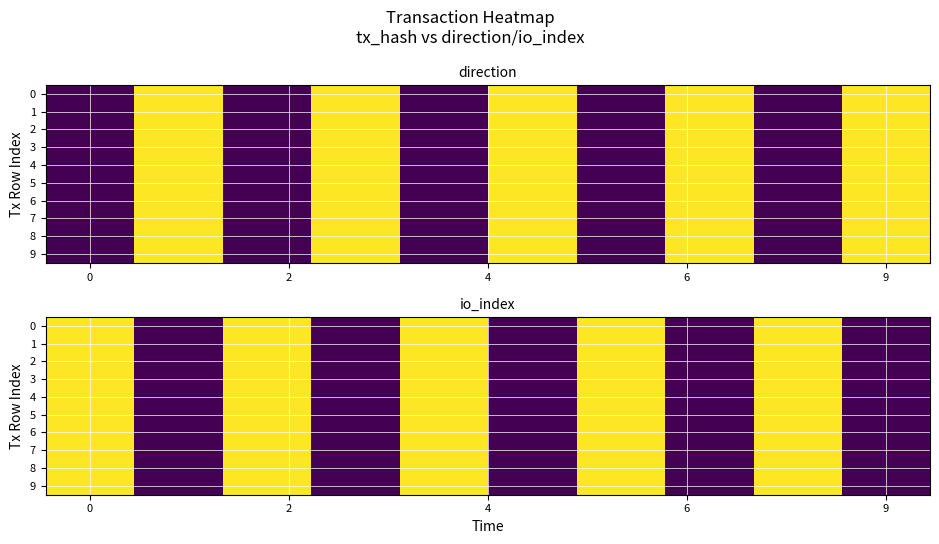

Count the number of data series in this chart.

10